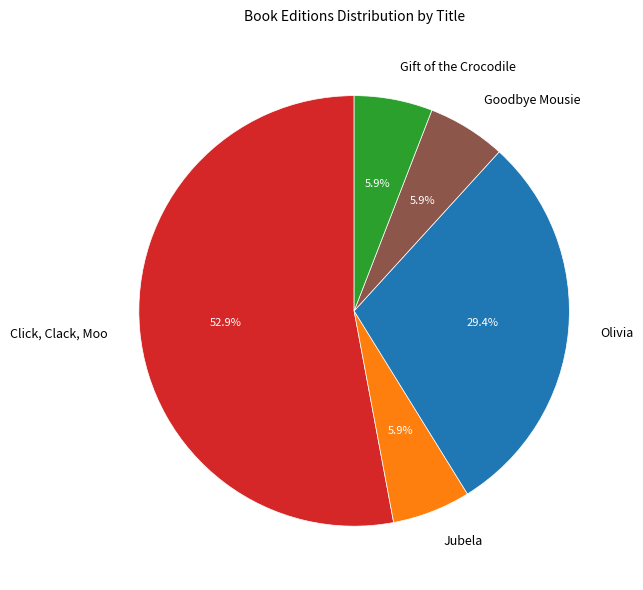

What is the total percentage of Olivia and Goodbye Mousie?

35.3%